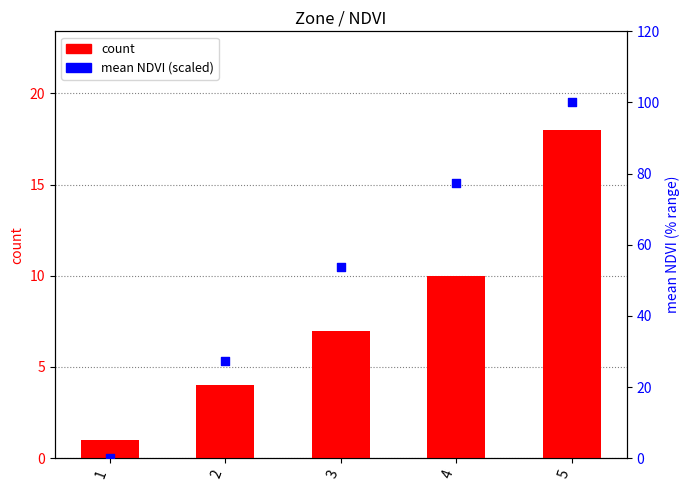

What are all the series names shown in the legend?

count, mean NDVI (scaled)